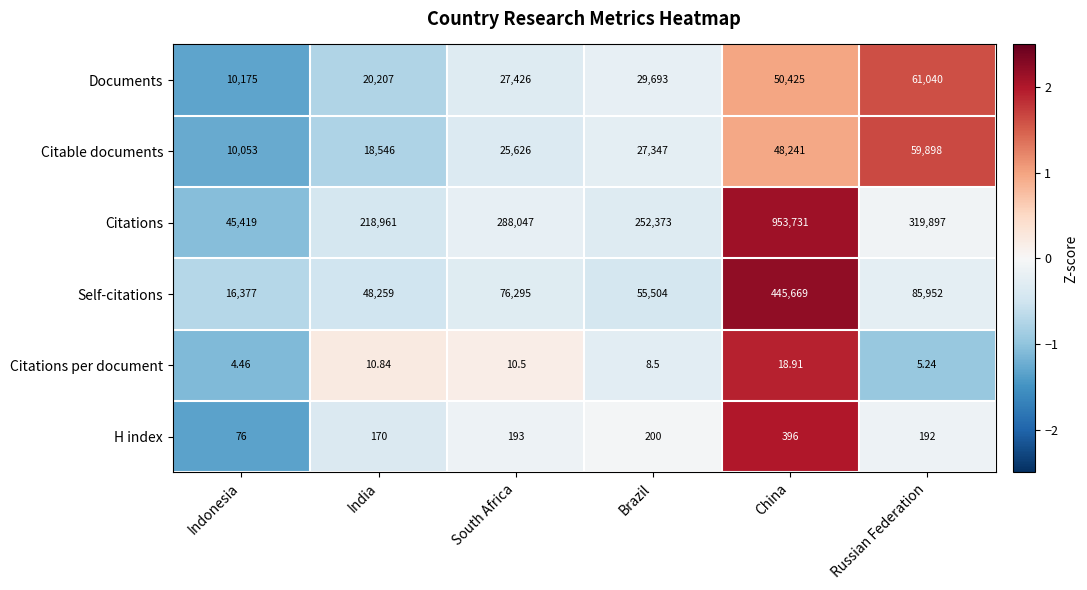

At which label does Citations reach its peak?

China